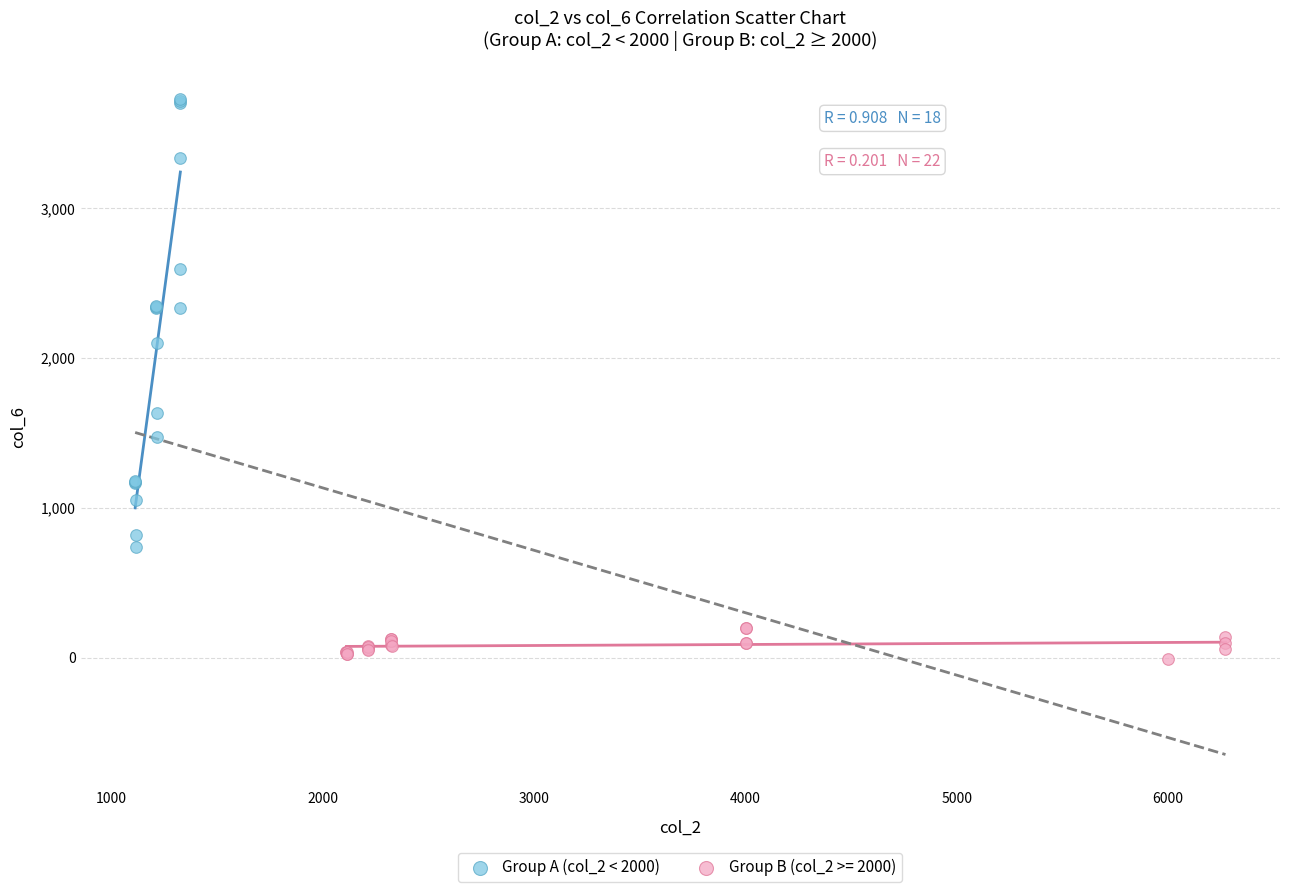

Which series has the widest spread of Y values?

Group A (col_2 < 2000)